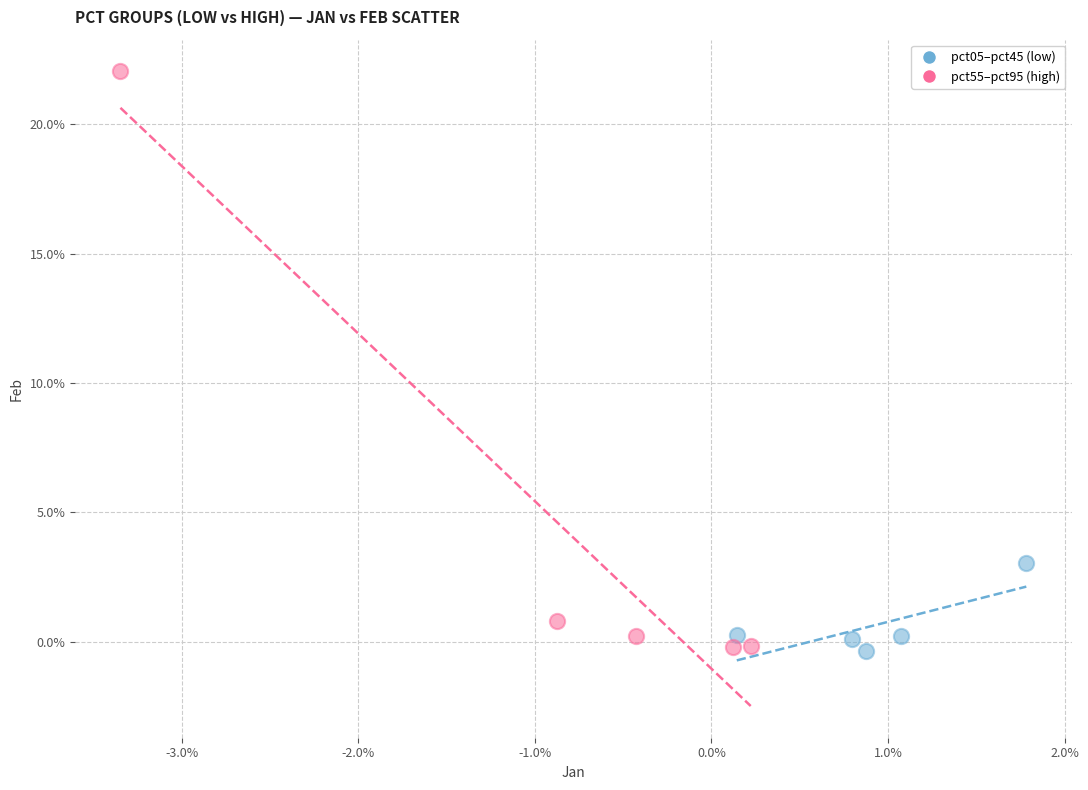

What are all the series names shown in the legend?

pct05–pct45 (low), pct55–pct95 (high)